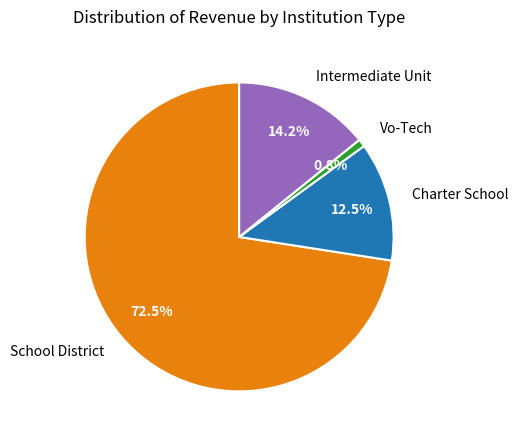

Approximately how many times larger is the value at School District compared to Intermediate Unit?

5.1